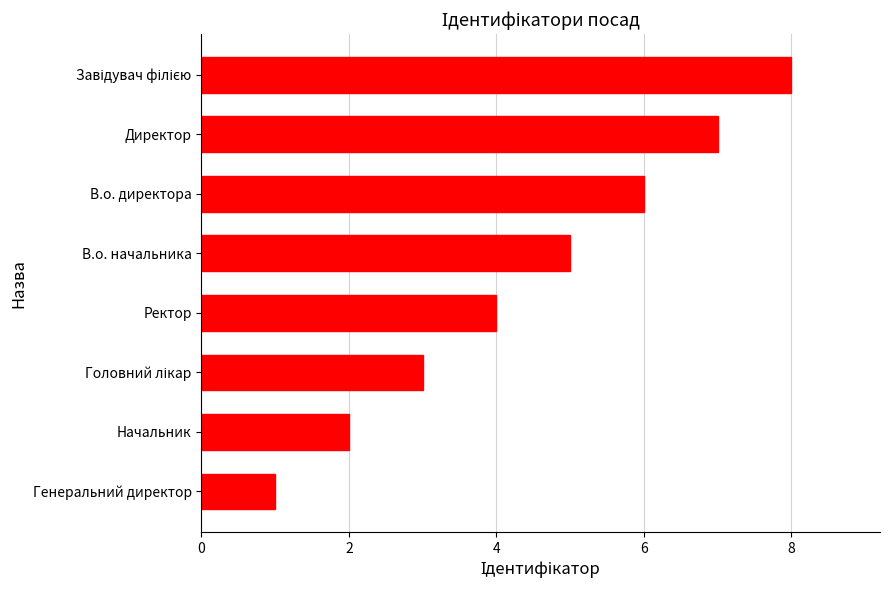

What is the difference between the maximum and second lowest values?

6